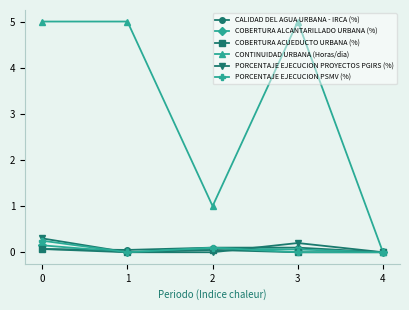

The value of COBERTURA ACUEDUCTO URBANA (%) at 4 is 0.0. True or false?

True